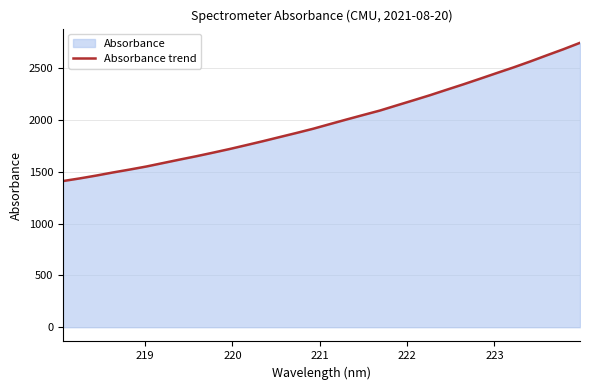

True or false: there are more than 1 points higher than both neighbors.

False